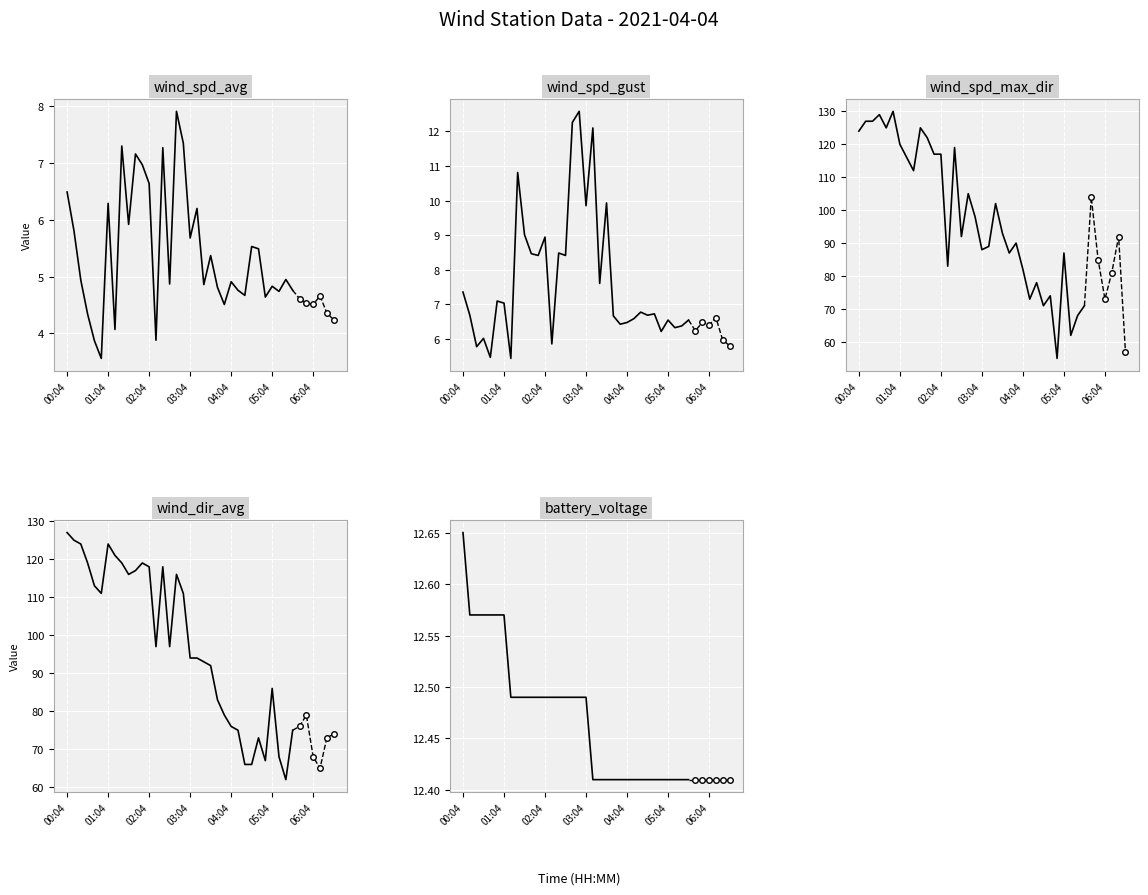

How many interior local valleys does the wind_spd_avg series have?

11